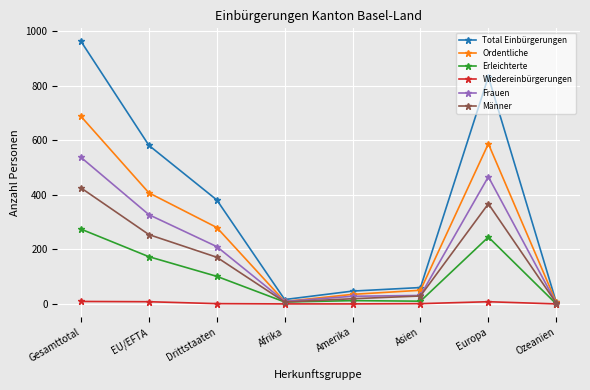

List the series in order of their peak value, lowest first.

Wiedereinbürgerungen, Erleichterte, Männer, Frauen, Ordentliche, Total Einbürgerungen